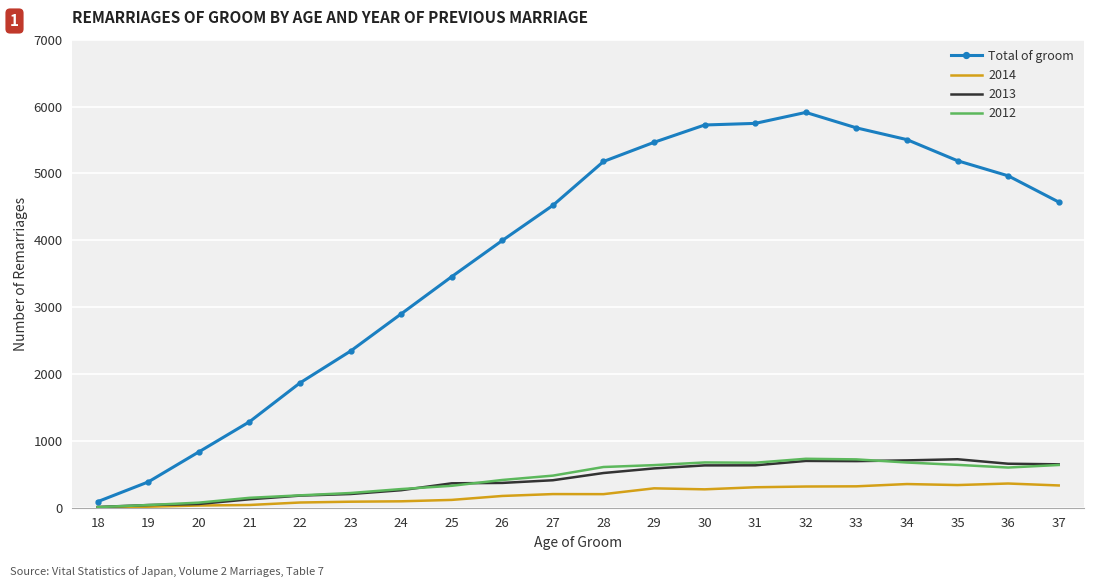

The value of Total of groom at 37 is 7914. True or false?

False